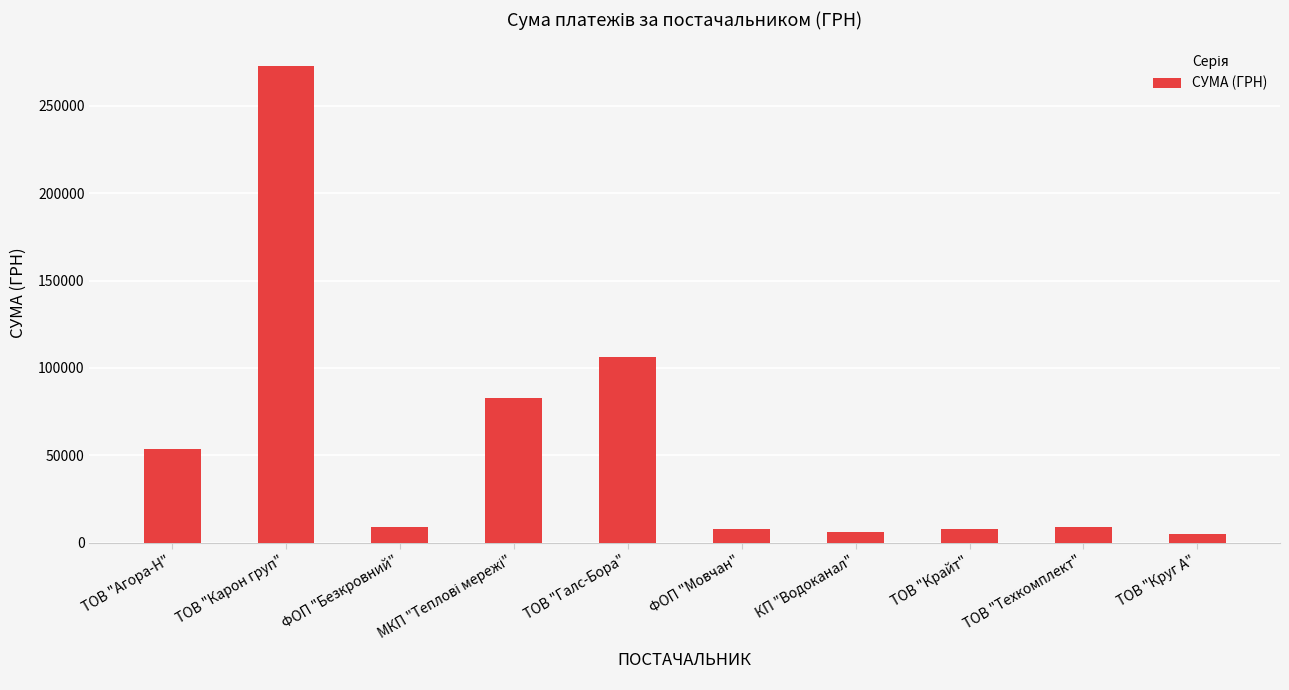

True or false: the data shows 9270.0 at ТОВ "Техкомплект".

True